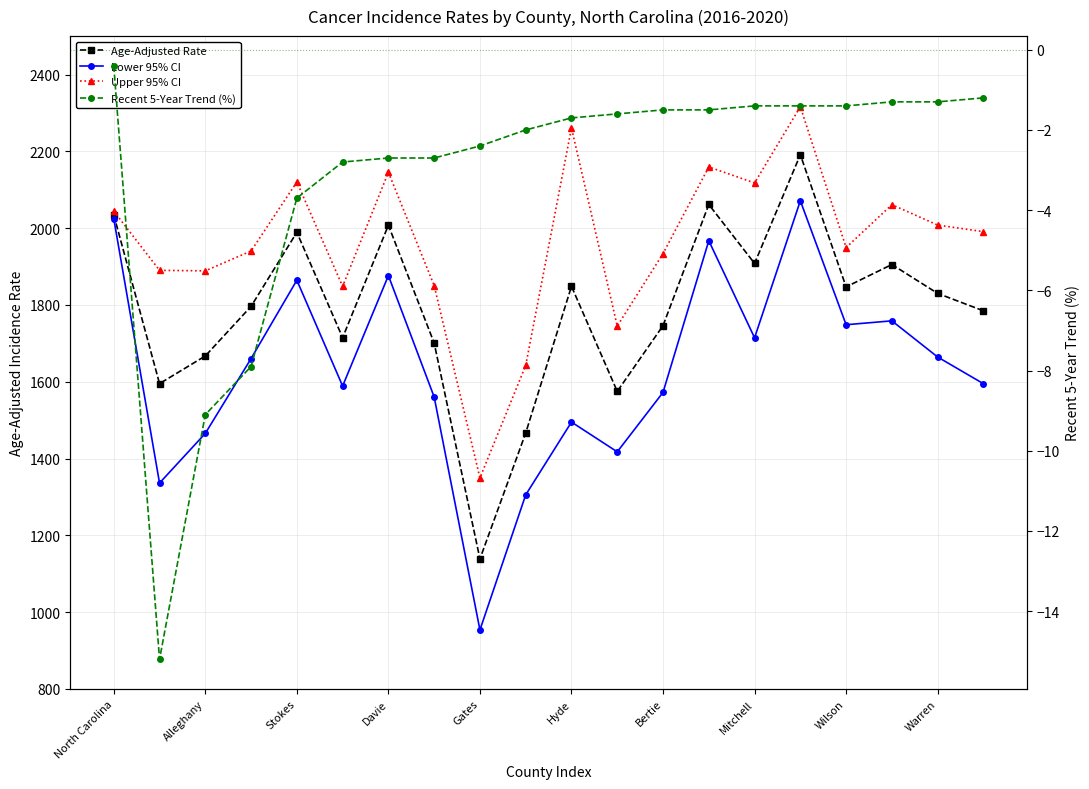

How many values in the Upper 95% CI series are below 1990?

10